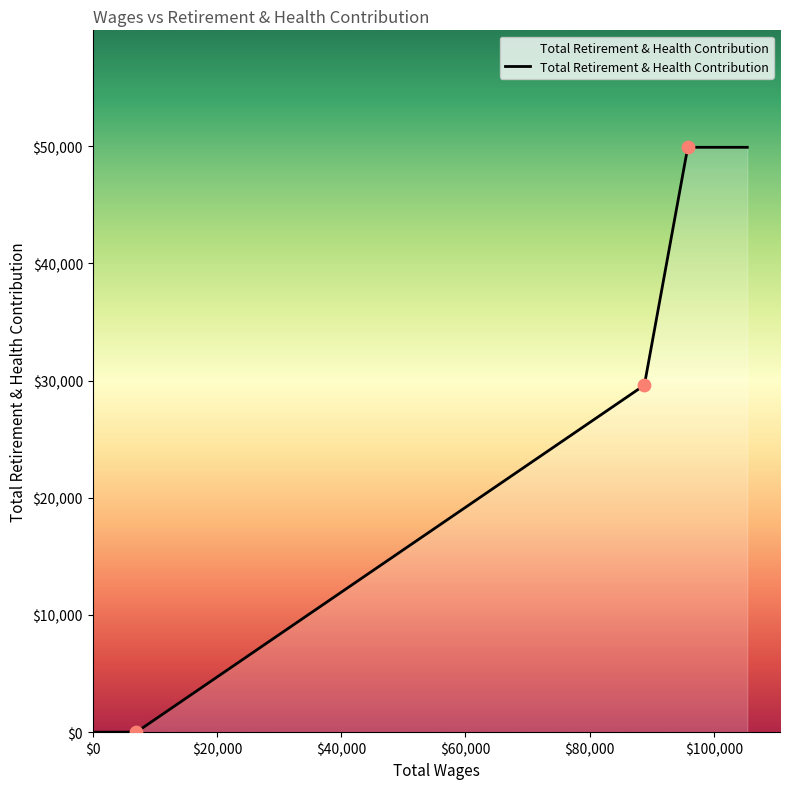

Which has a higher value, 88798.0 or 7031.0?

88798.0